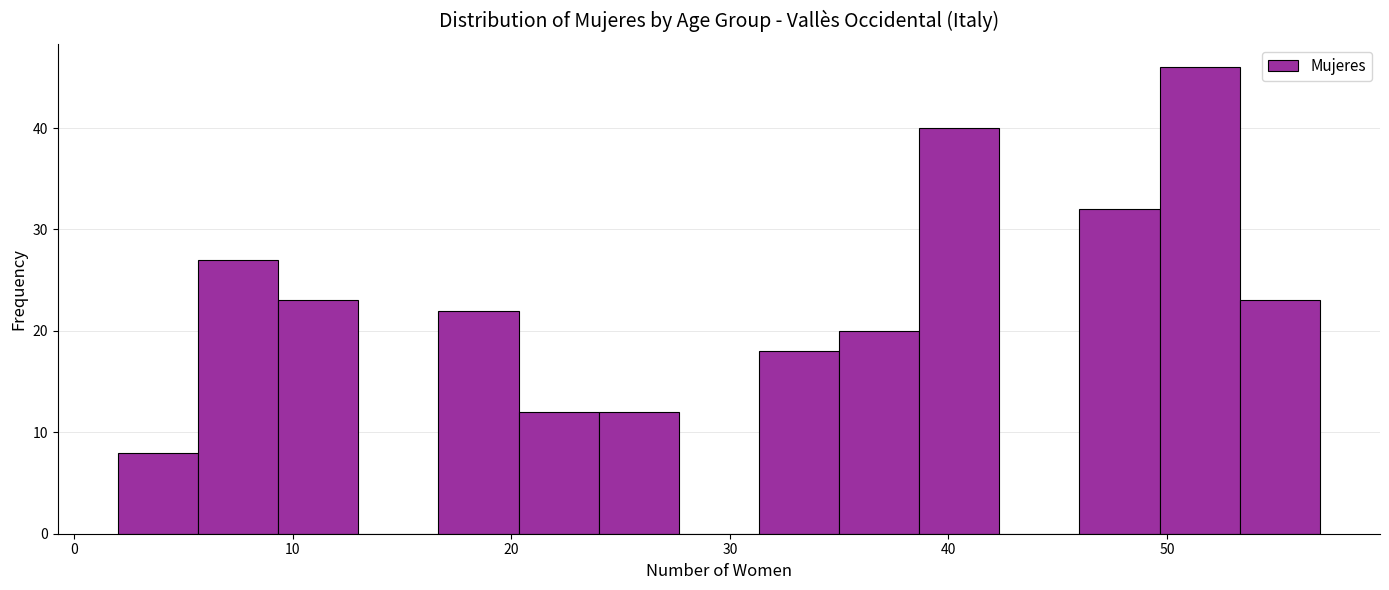

Around what value on the x-axis is the tallest bar? Give the approximate position of its centre, as read against the axis.

52